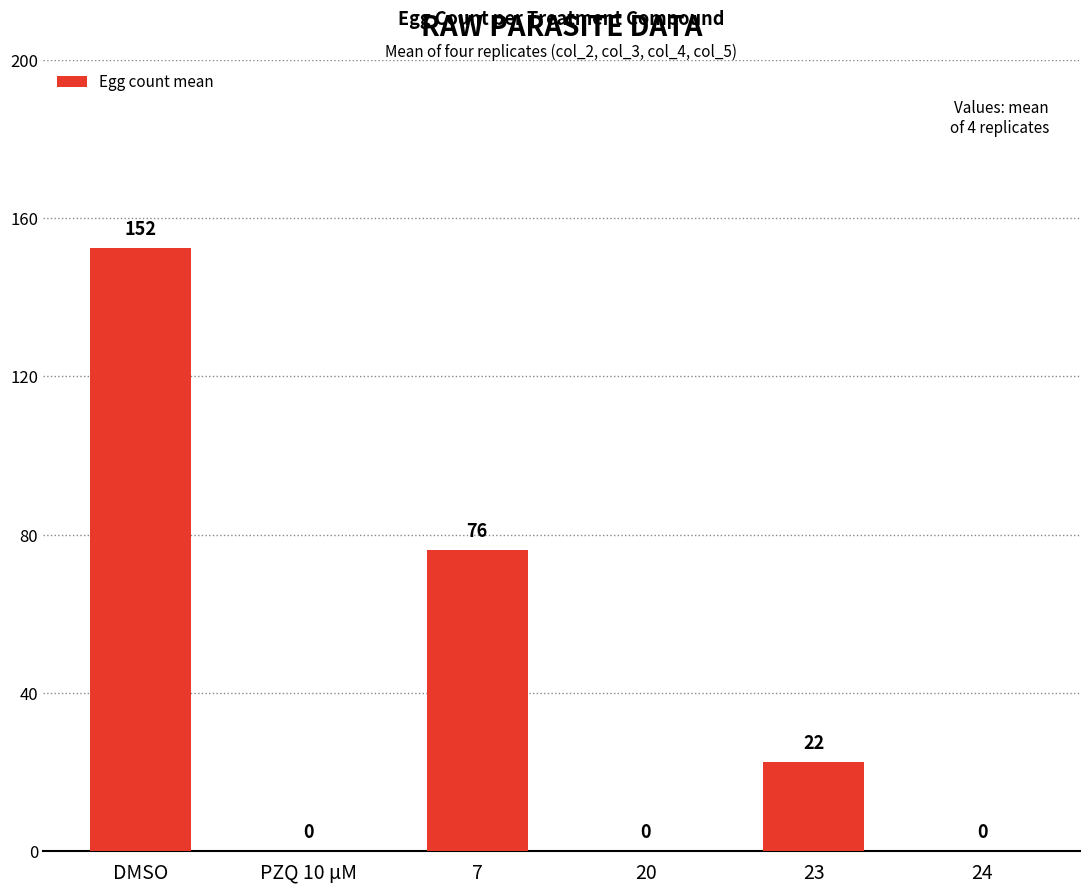

At which label does the data first exceed 22?

DMSO